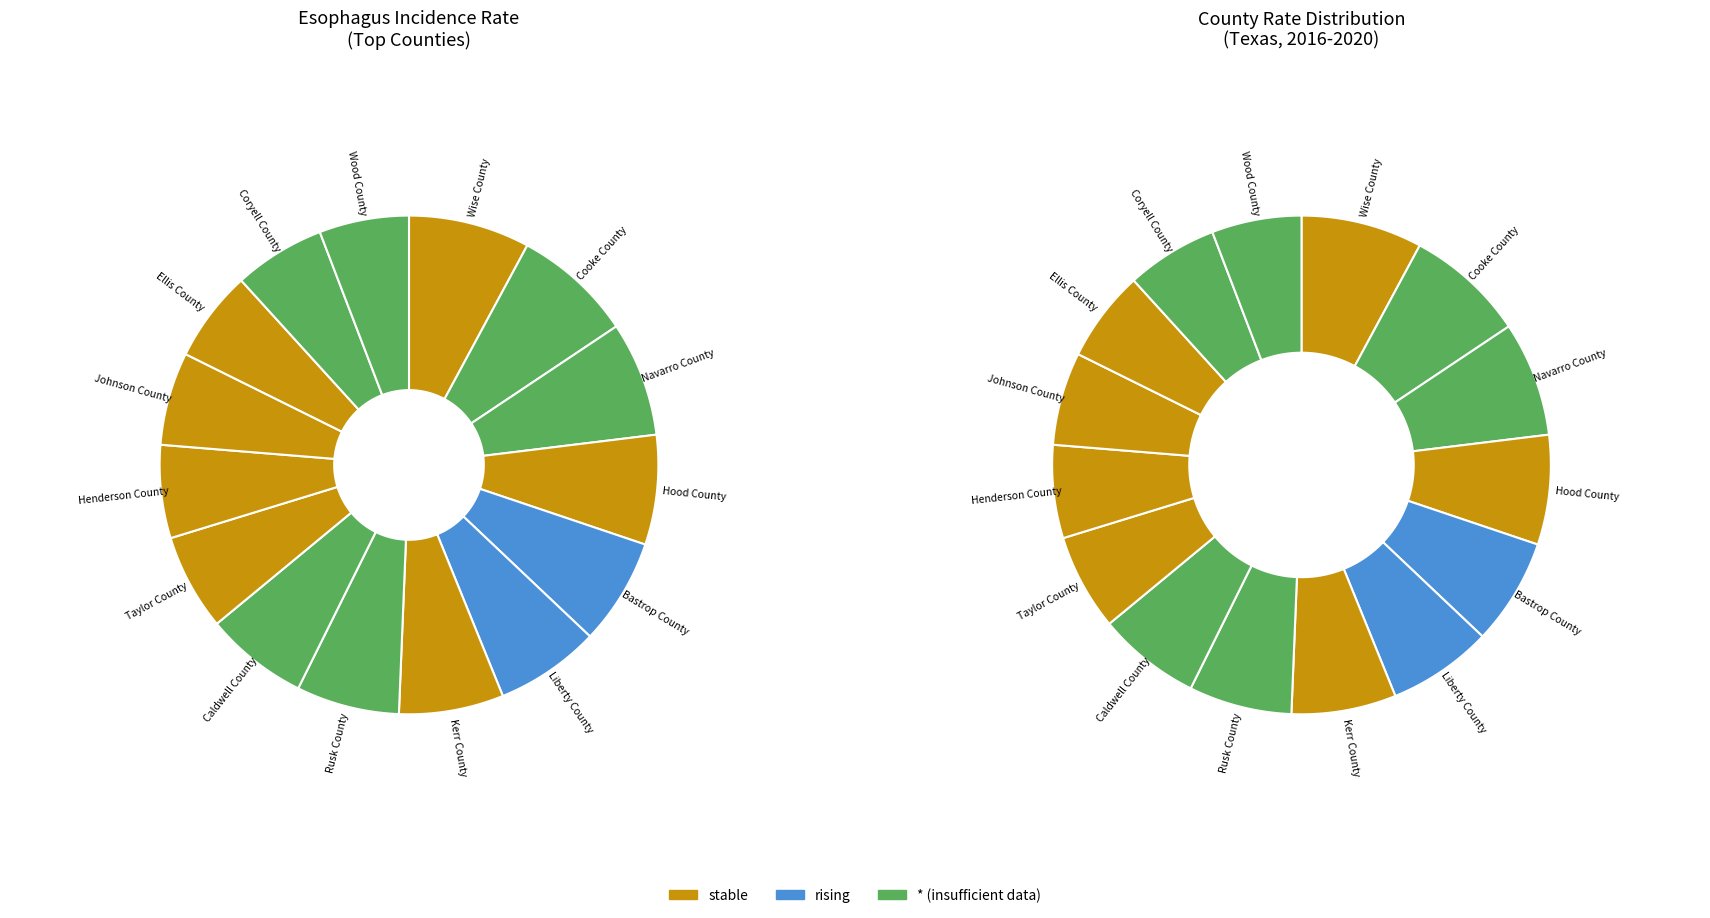

What is the change in value from Cooke County to Johnson County?

-1.6